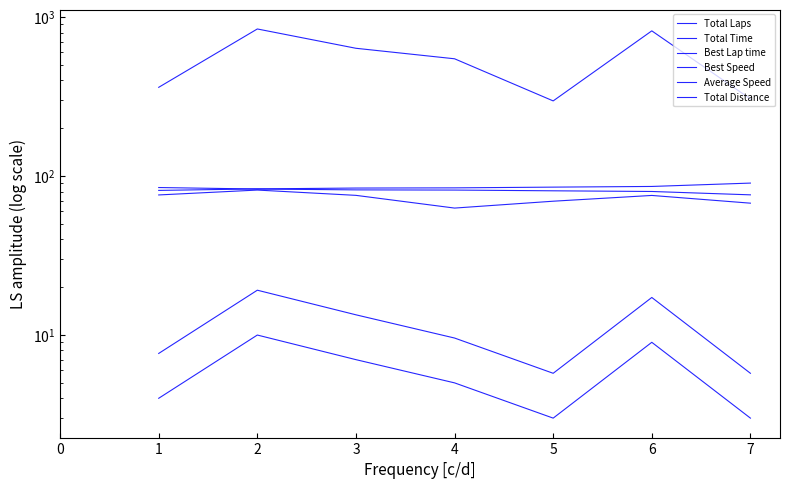

What is the minimum value for Total Laps?

3.0